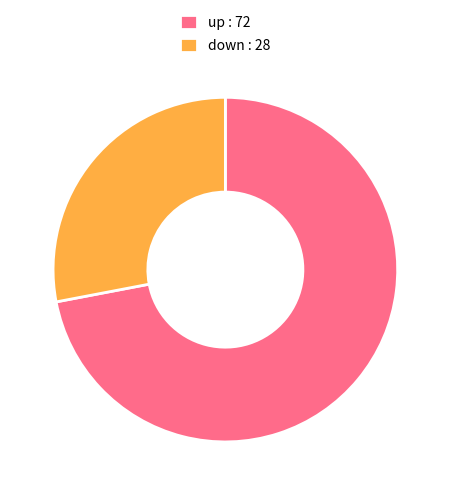

Which category has the smallest portion of the pie?

down